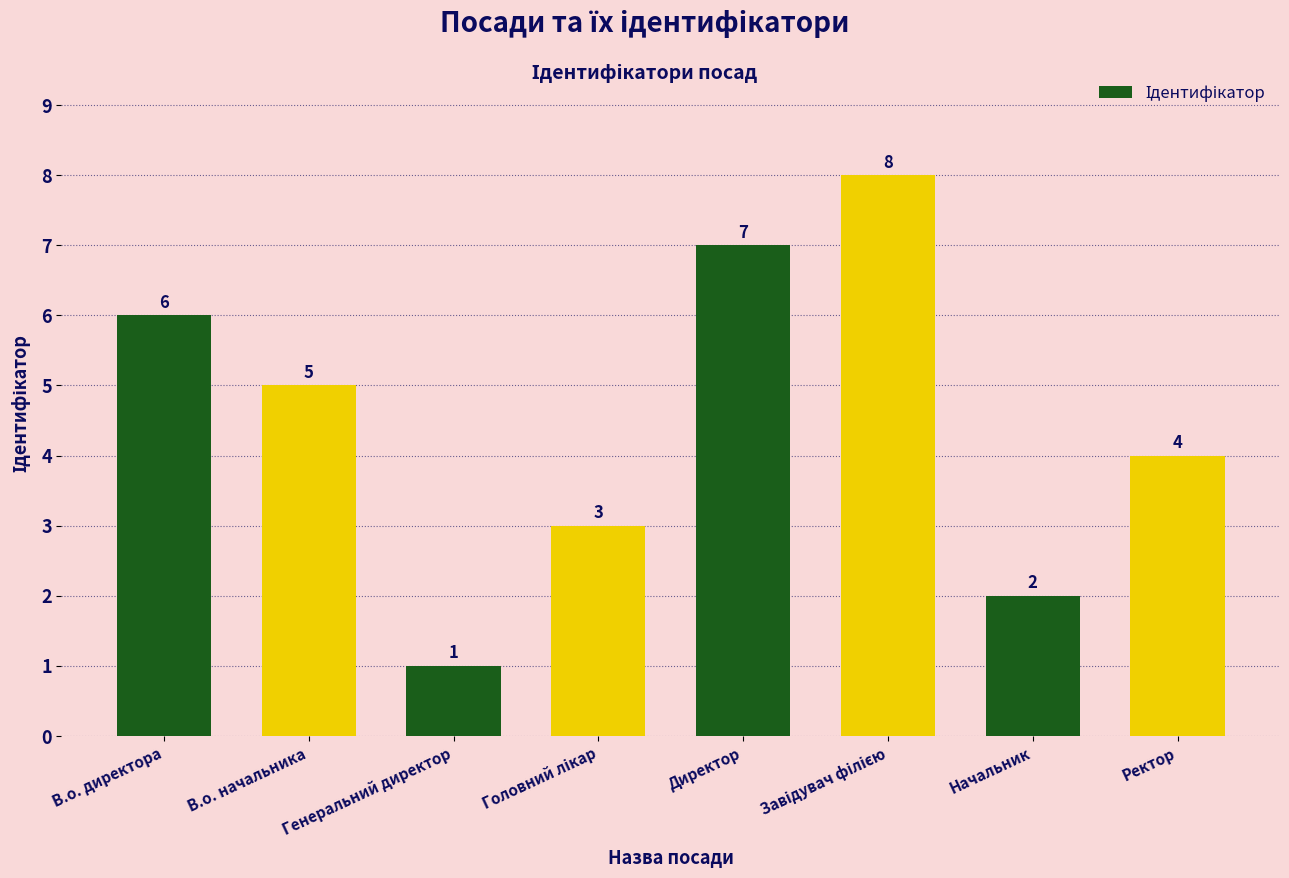

What is the difference between the maximum and minimum values?

7